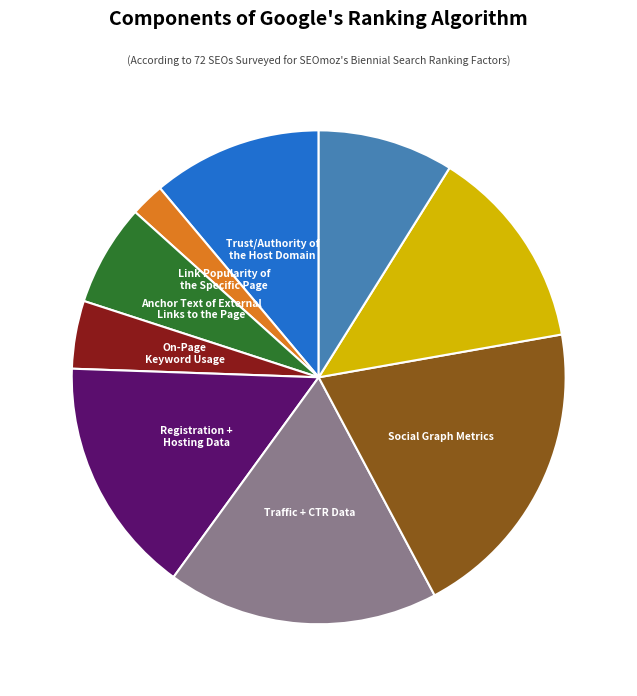

Does any single category account for the majority?

No